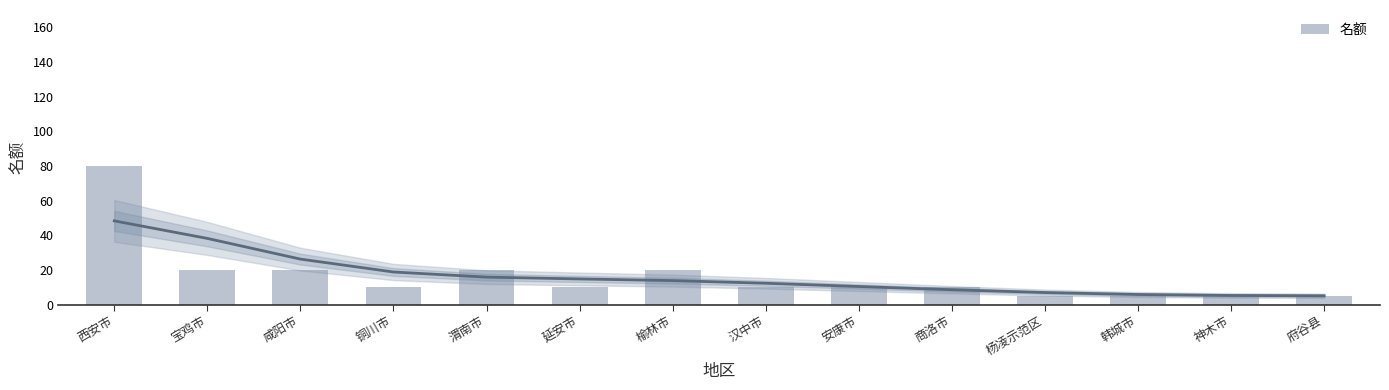

What is the label of the 6th bar from the right?

安康市